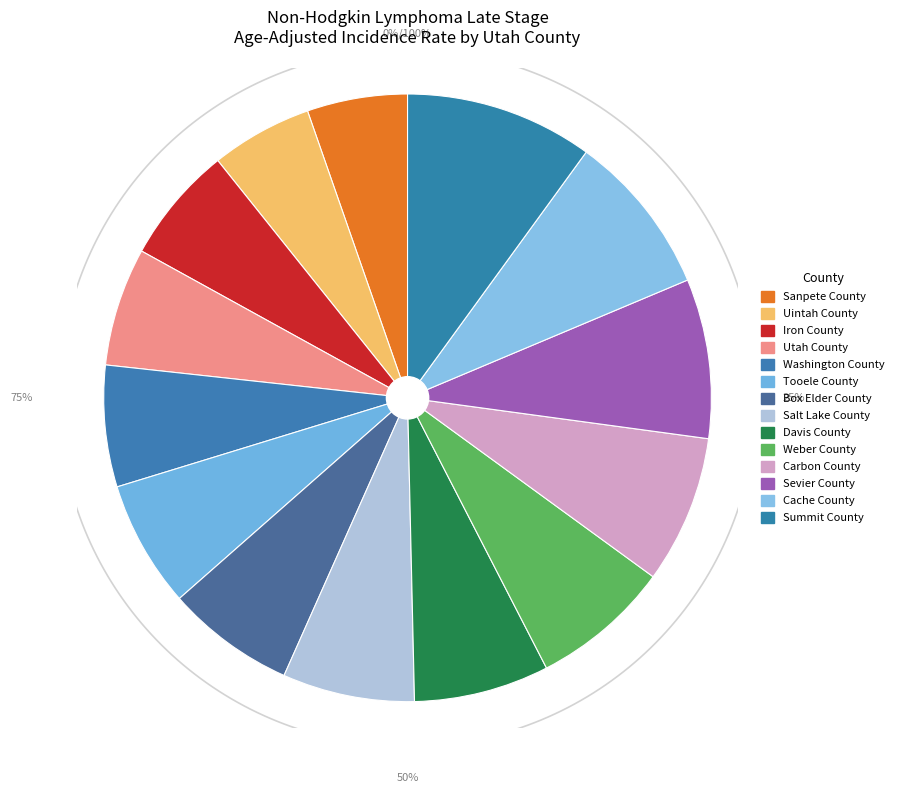

Which category has the smallest portion of the pie?

Sanpete County